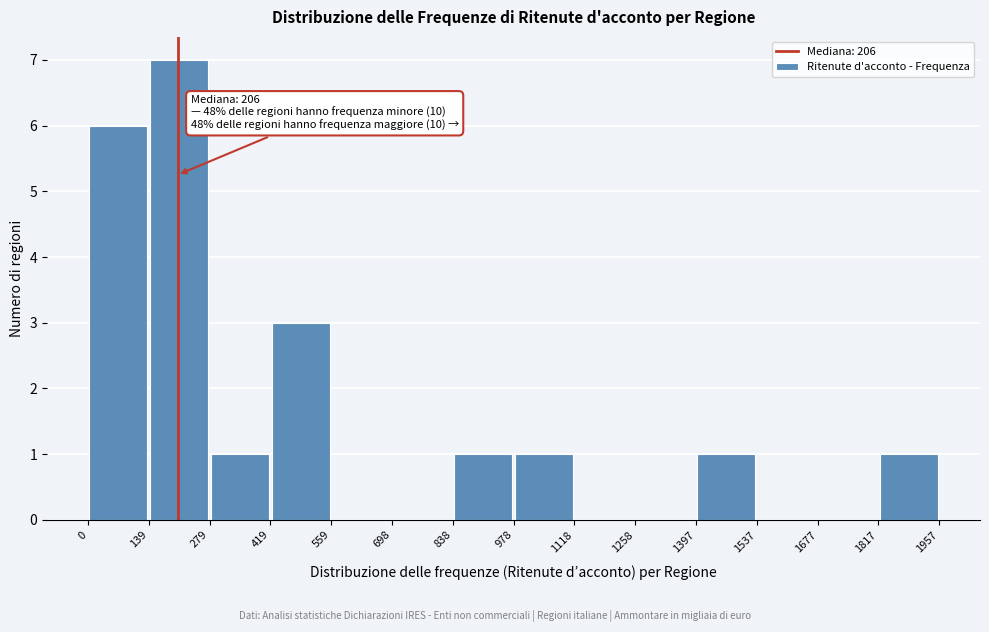

Which range on the x-axis has the tallest bar?

139 to 279